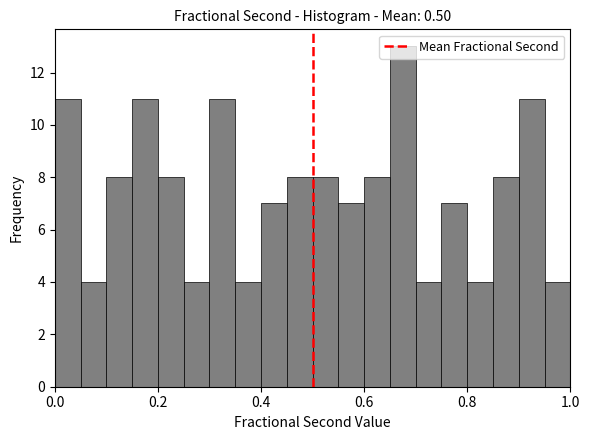

Read against the x-axis, roughly where is the centre of the tallest bar?

0.68